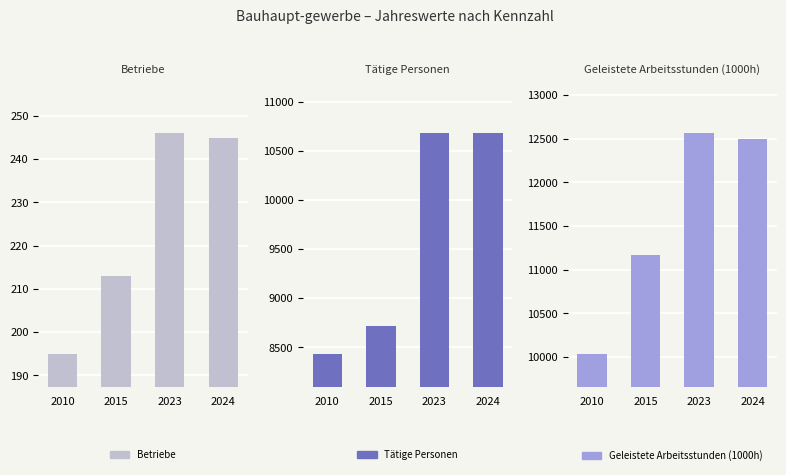

Reading right to left, transcribe all the data shown in this chart.

Betriebe: 2024=245	2023=246	2015=213	2010=195
Tätige Personen: 2024=10679	2023=10679	2015=8719	2010=8434
Geleistete Arbeitsstunden (1000h): 2024=12492	2023=12562	2015=11171	2010=10037